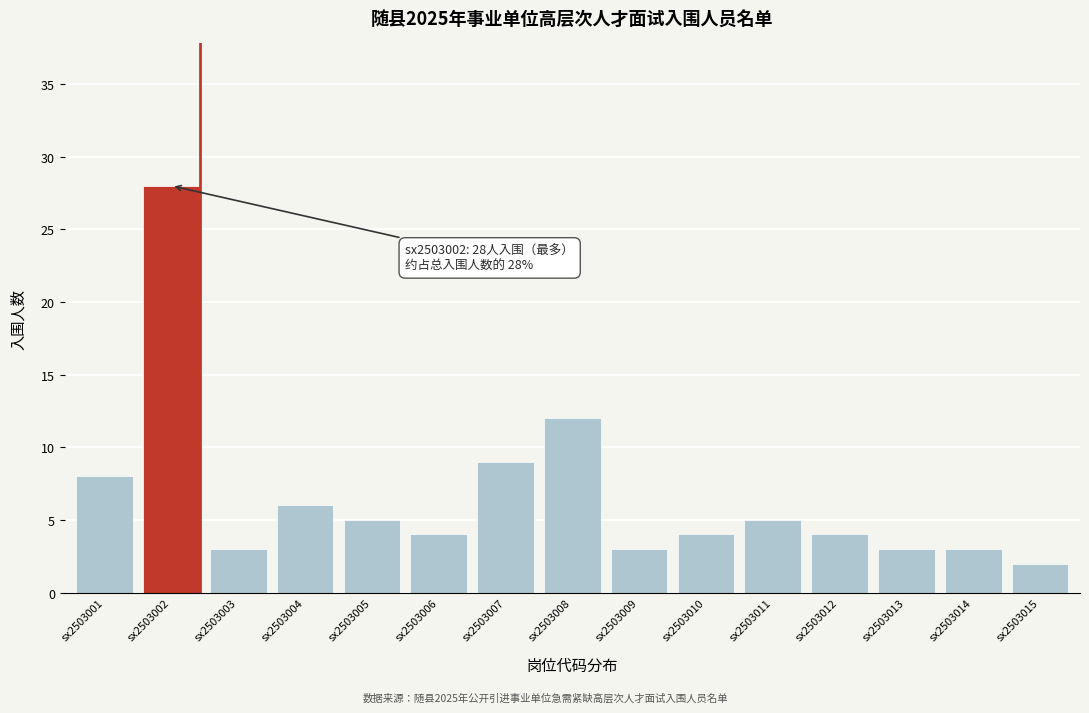

Reading left to right, transcribe all the data shown in this chart.

8	28	3	6	5	4	9	12	3	4	5	4	3	3	2